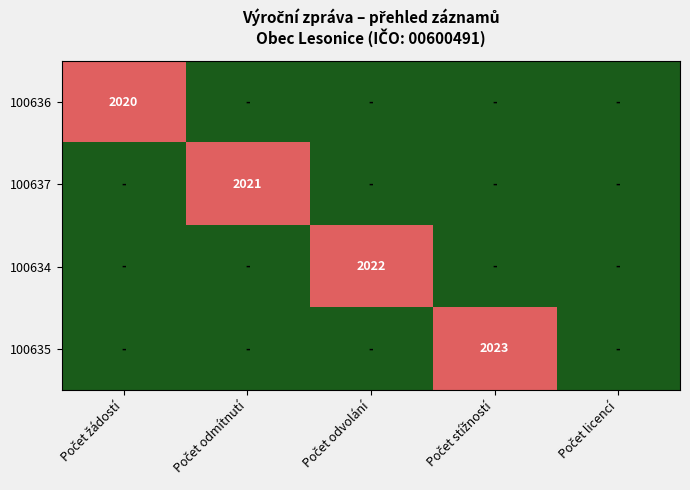

List the series in order of their peak value, highest first.

100635, 100634, 100637, 100636